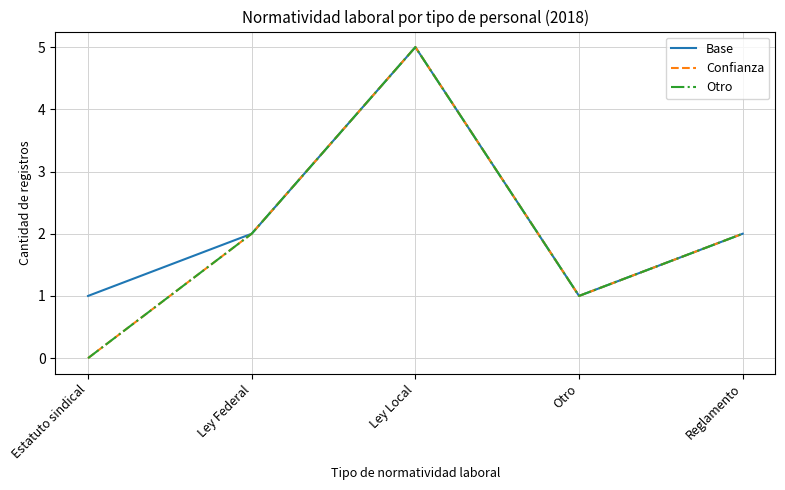

What is the label of the 4th point from the right?

Ley Federal